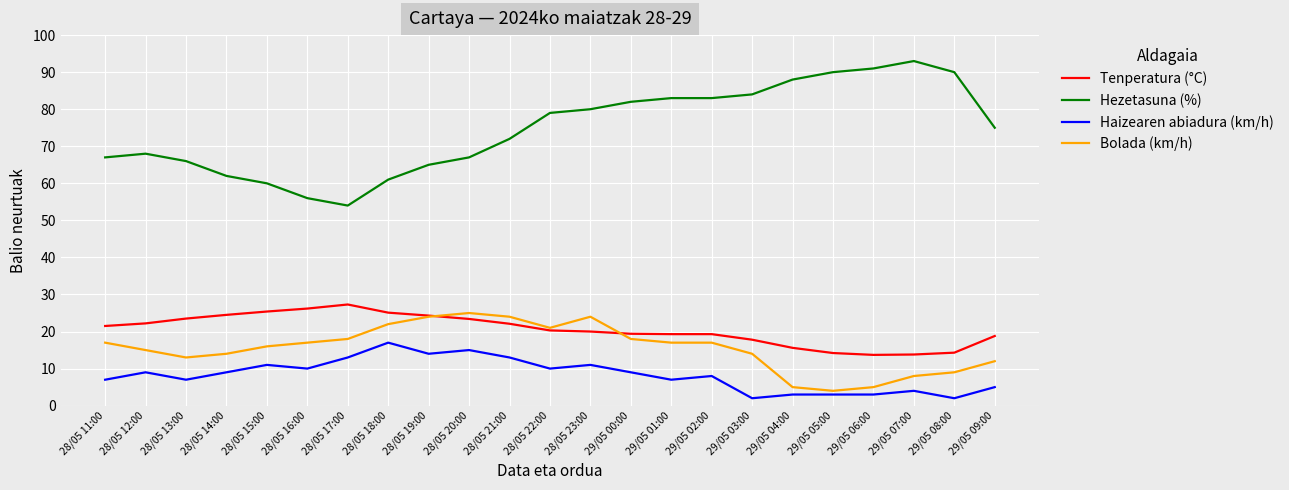

What is the spread (max minus min) of values at 28/05 23:00?

69.0